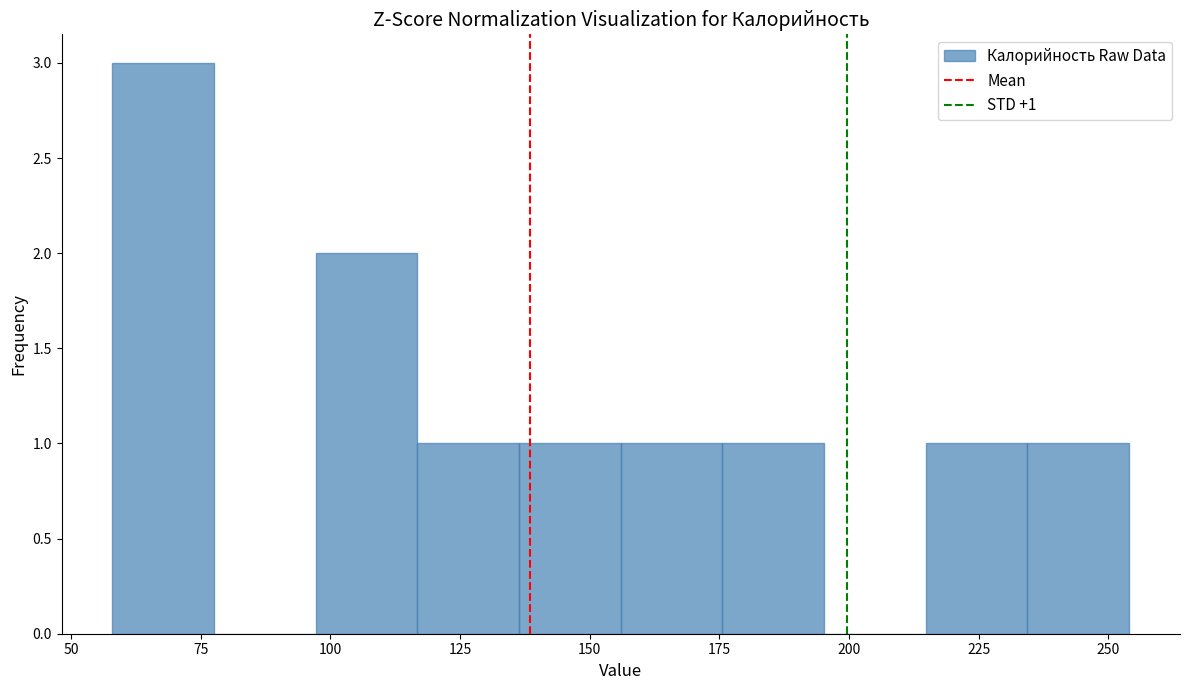

Read against the x-axis, roughly where is the centre of the tallest bar?

70